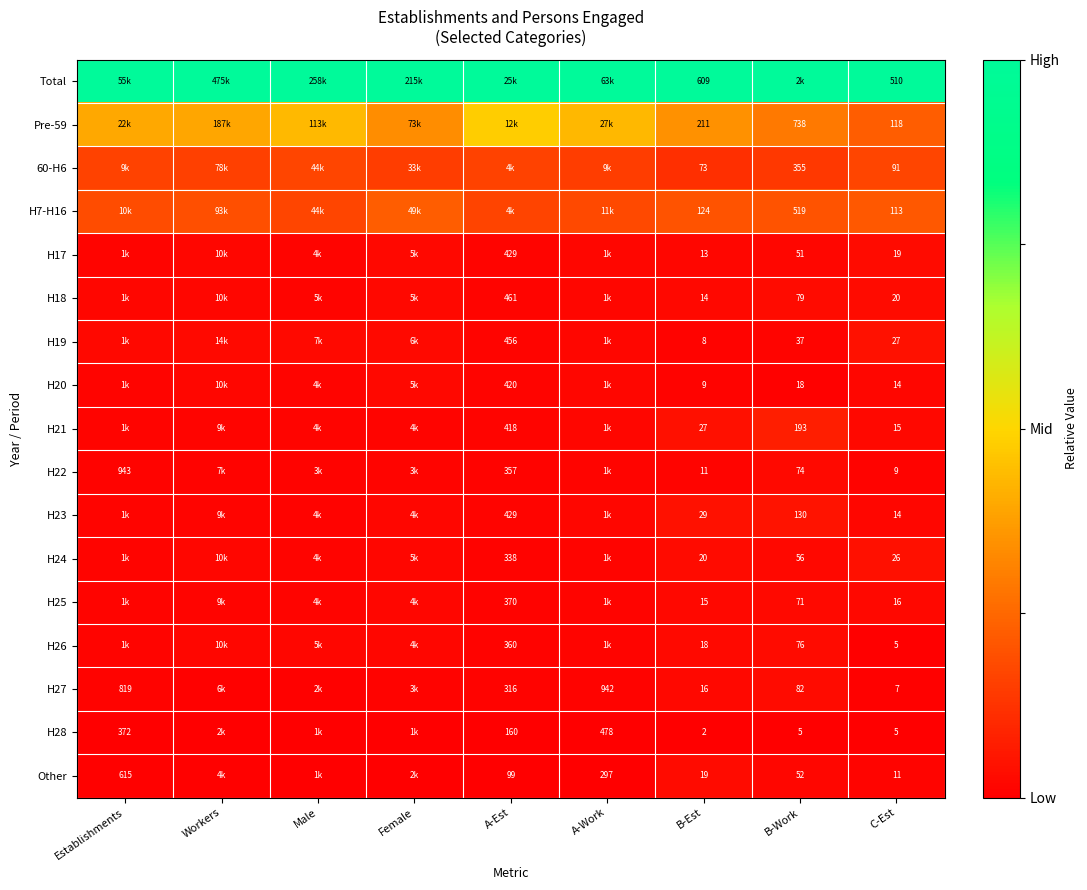

How many series are shown in this chart?

17